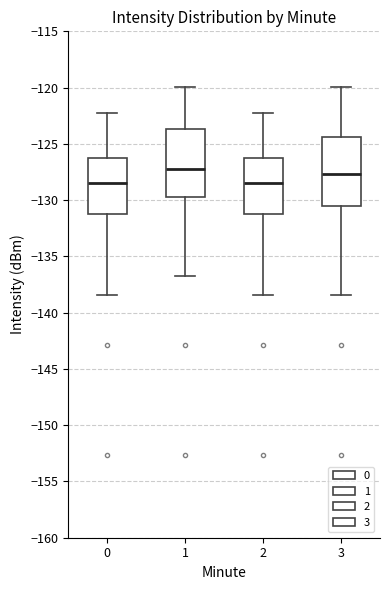

Reading left to right, read every box against the y-axis: the position of its median line, the range the box covers, and the ends of its whiskers. The values are not printed on the chart, so give them approximately, as read against the axis.

0: median -128.5, box -131.5 to -126.0, whiskers -138.5 to -122.5
1: median -127.5, box -130.0 to -123.5, whiskers -136.5 to -120.0
2: median -128.5, box -131.5 to -126.0, whiskers -138.5 to -122.5
3: median -127.5, box -130.5 to -124.5, whiskers -138.5 to -120.0